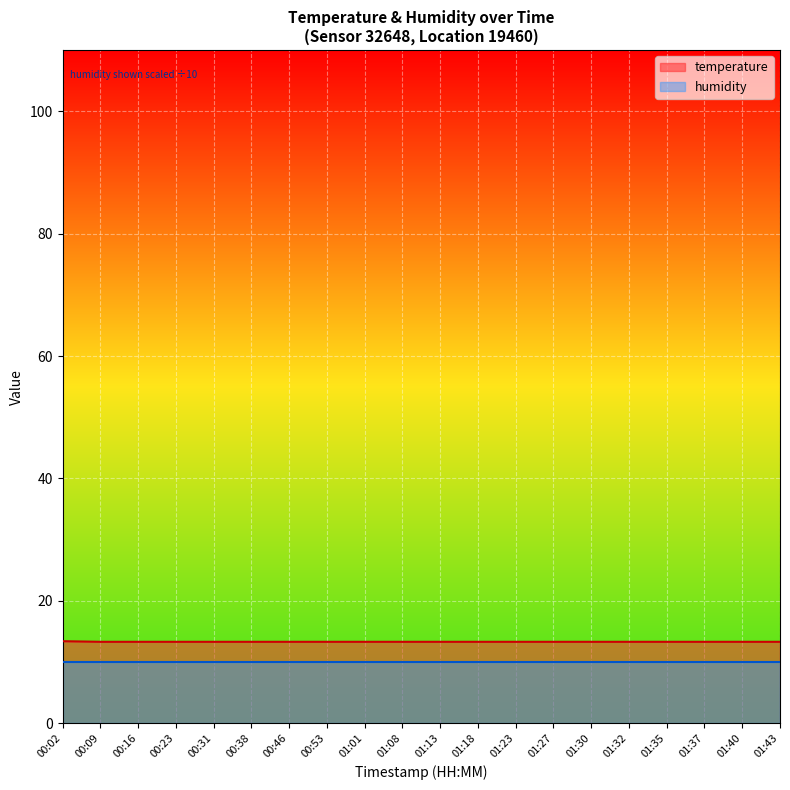

Does the chart display data point markers on the line(s)?

No